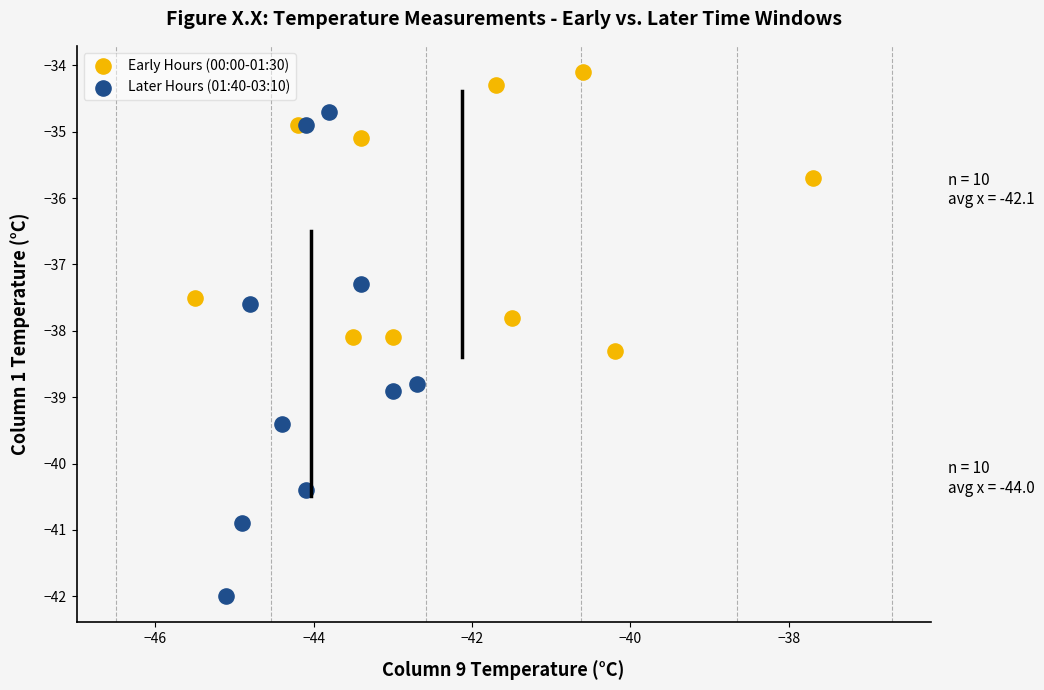

Which series has the widest spread of Y values?

Later Hours (01:40-03:10)